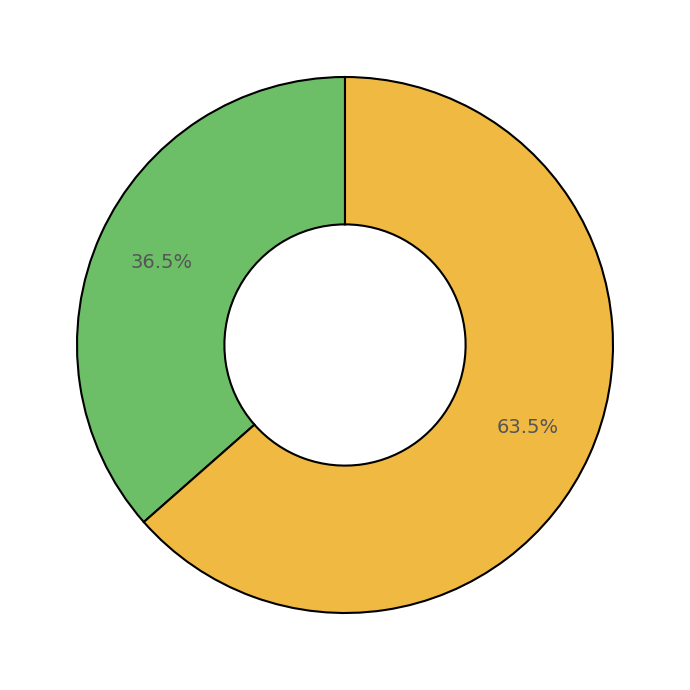

Is there any slice that represents more than half of the pie?

Yes